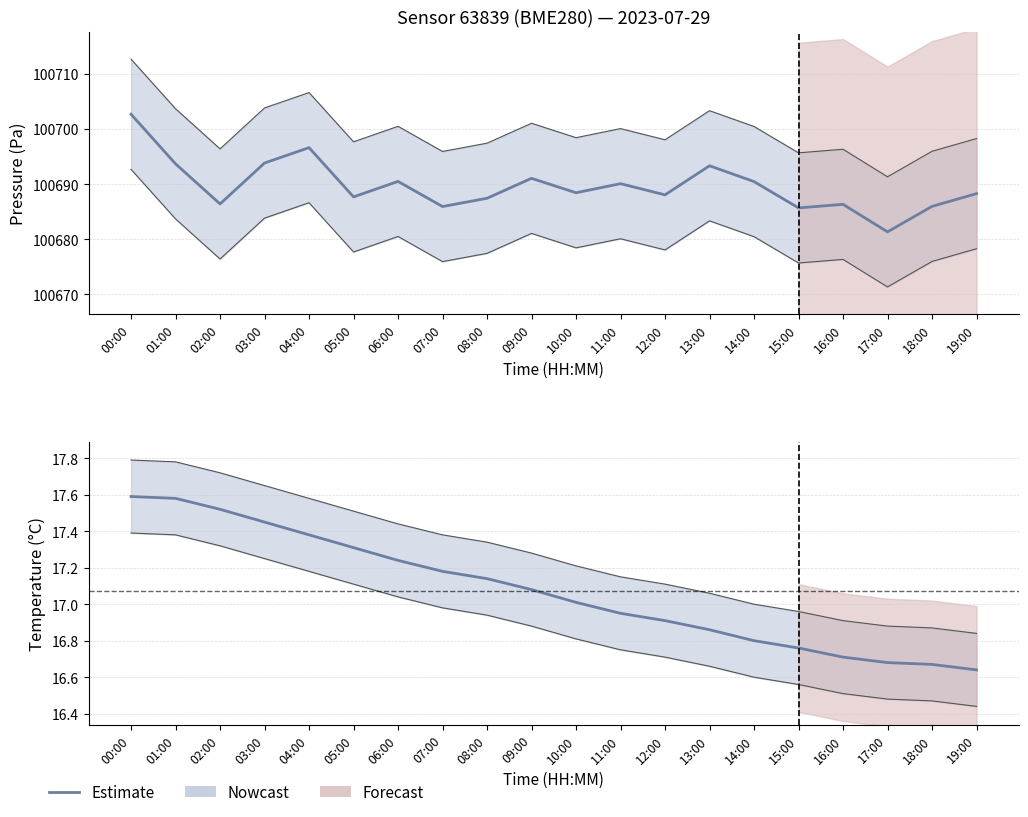

How many data points in pressure are less than 100688?

8